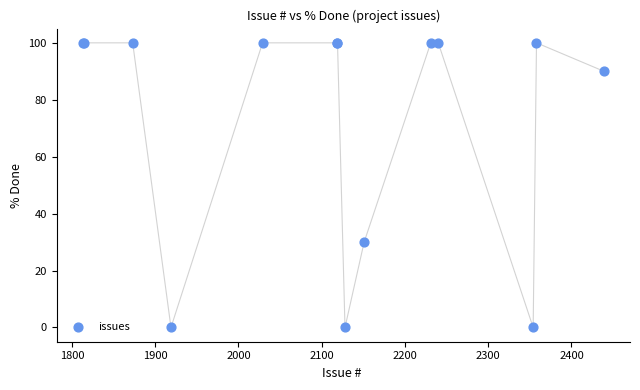

What Y value in the scatter plot is closest to 50?

30